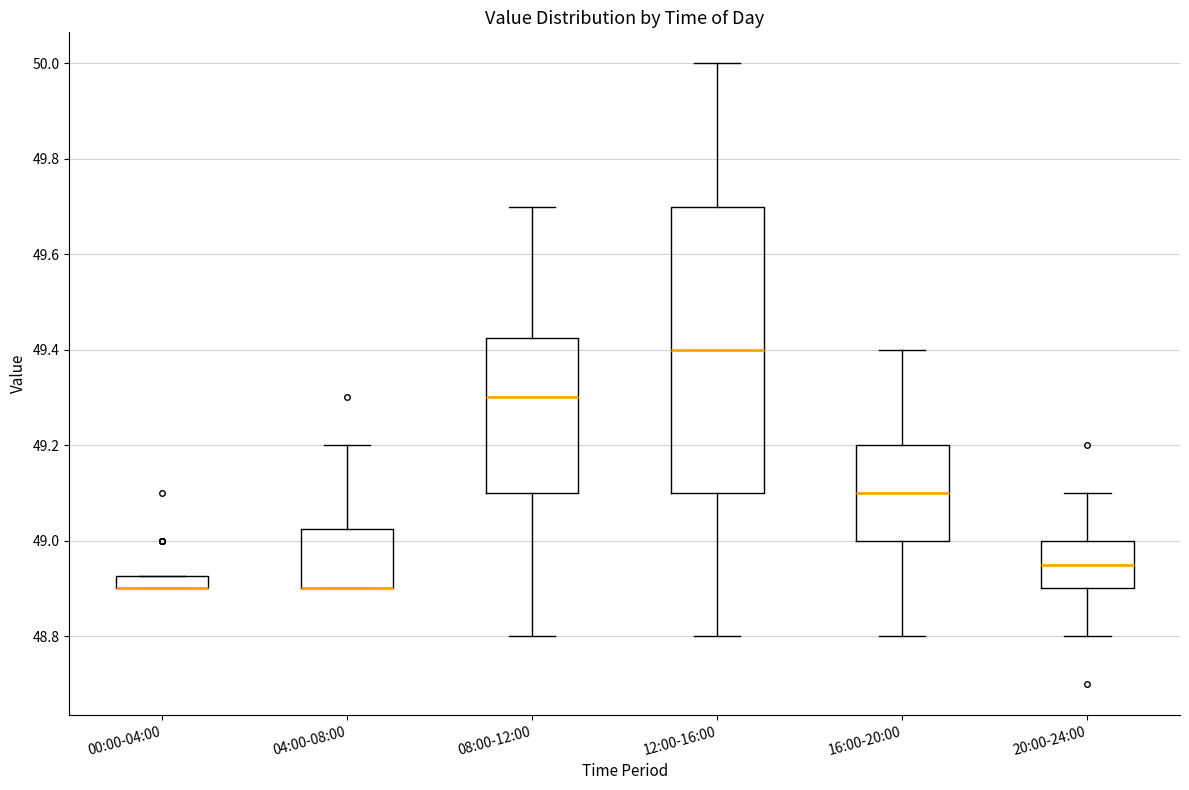

Which box is the tallest, from its lower edge to its upper edge?

12:00-16:00